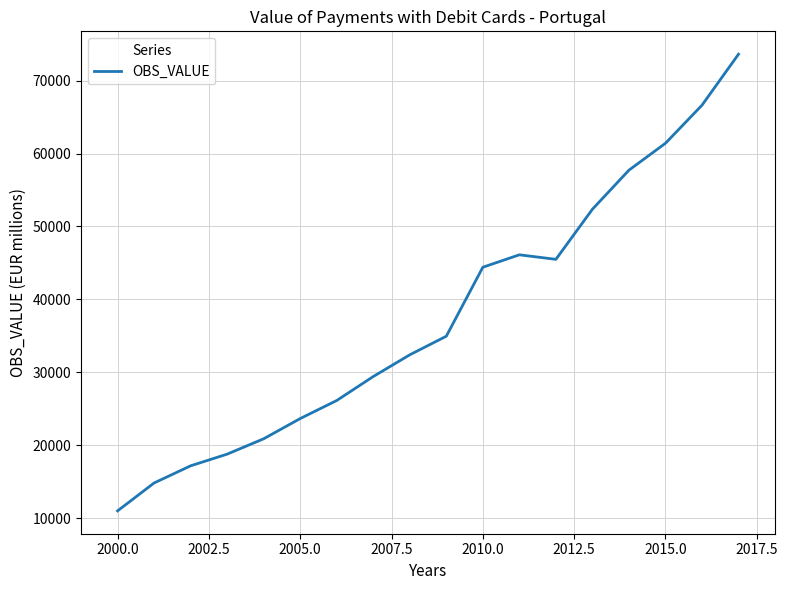

What is the maximum value shown in the chart?

73629.5